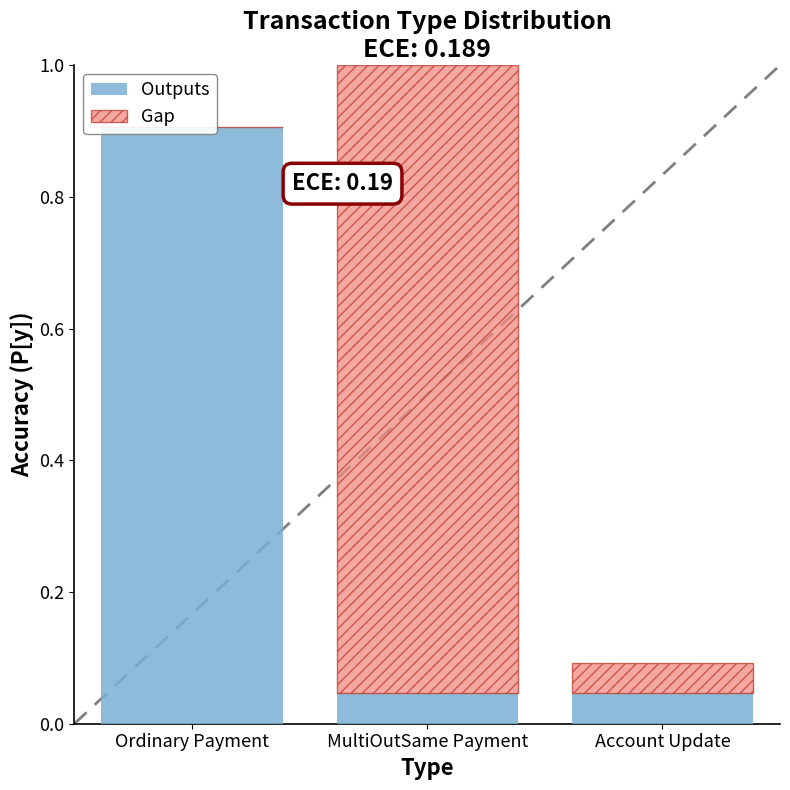

Where is Gap nearest to the value 0?

Ordinary Payment